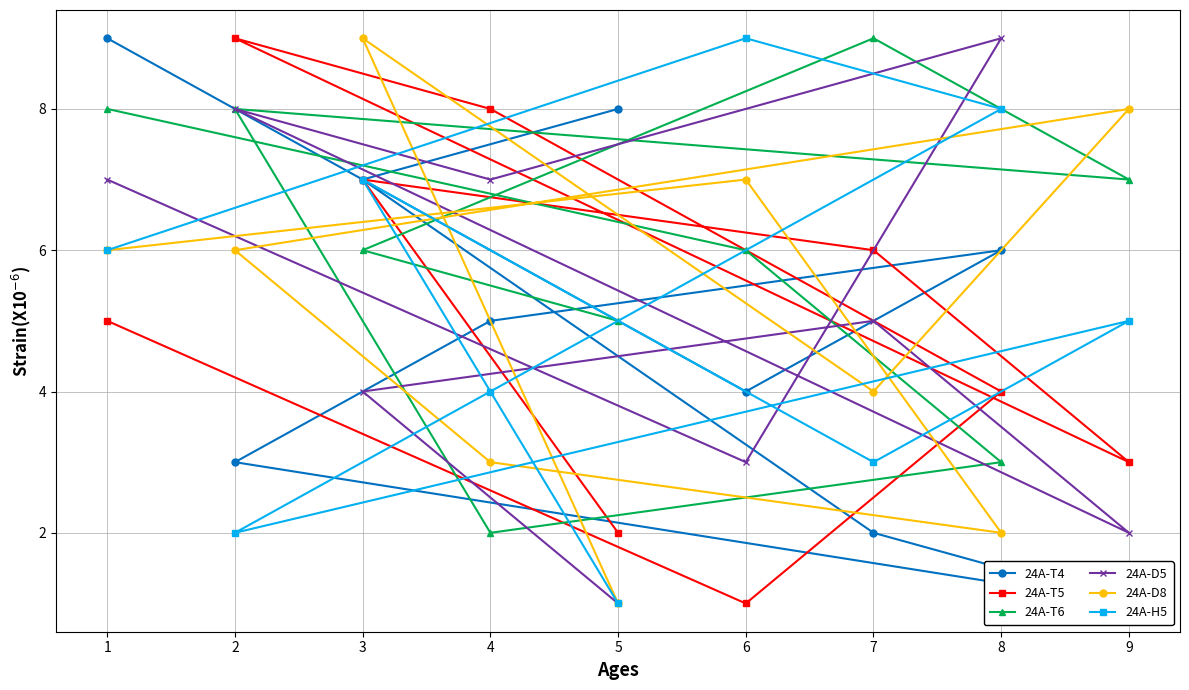

Which category has the lowest value in the 24A-H5 series?

5